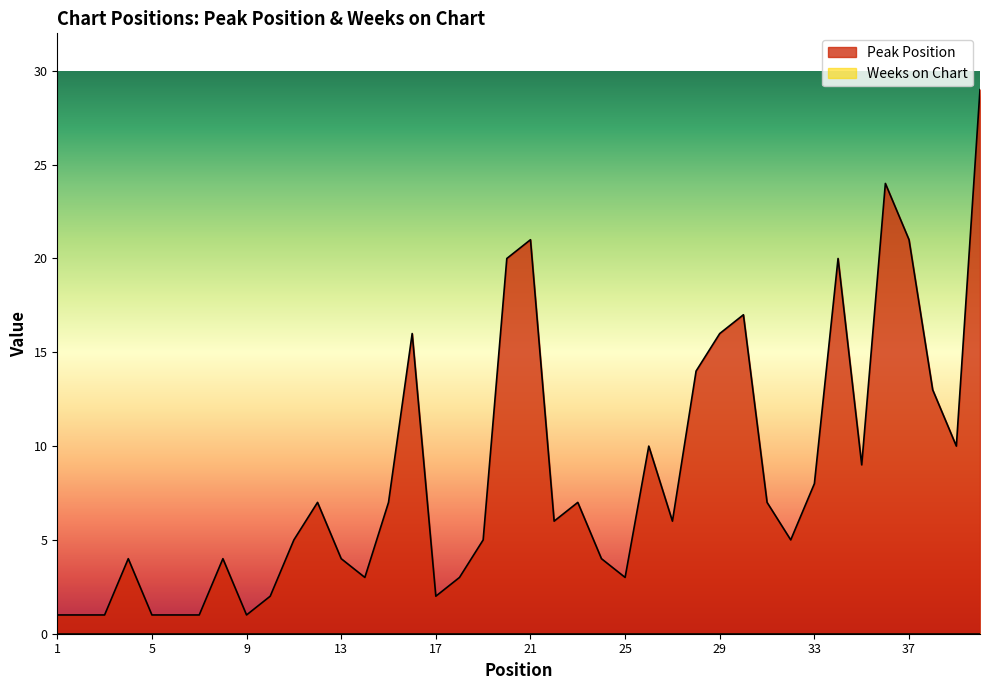

What is the greatest value displayed?

29